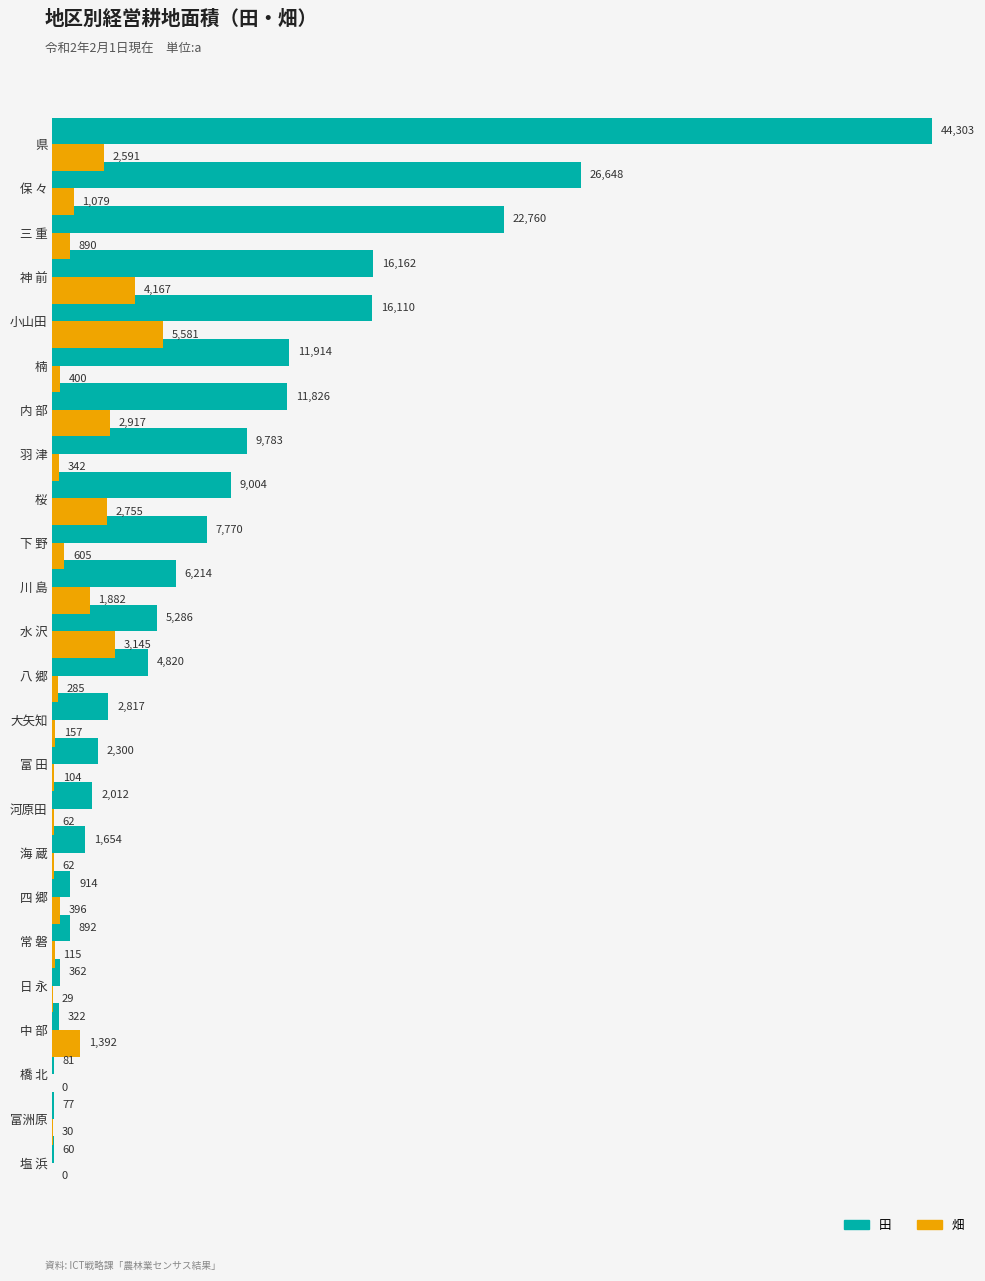

What is the sum of all 田 values?

204091